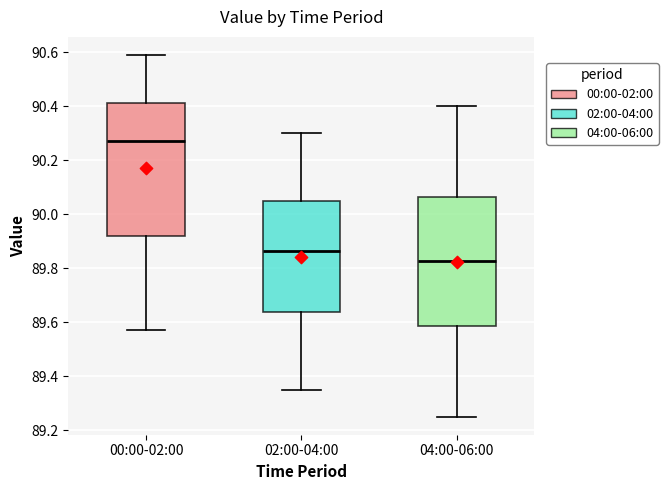

Which box has the lowest median line?

04:00-06:00